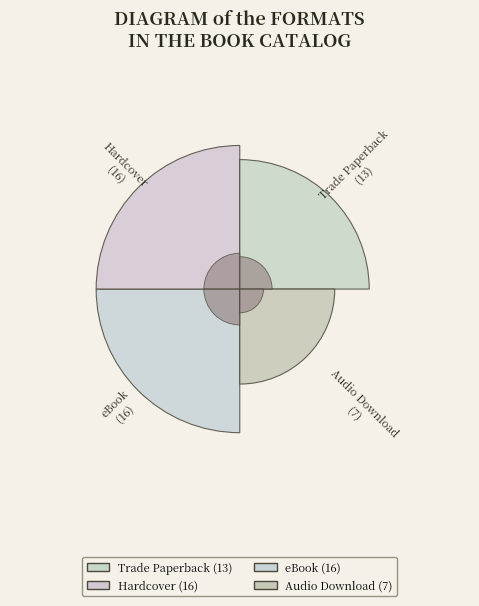

Does any single category account for the majority?

No